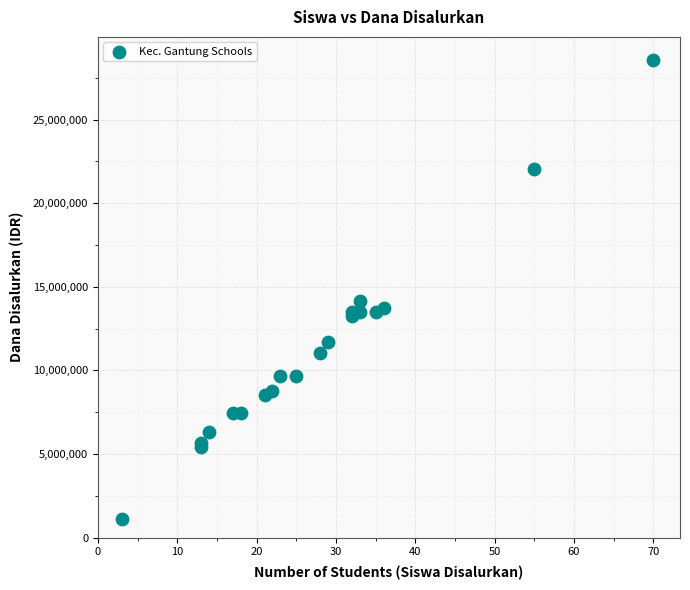

What Y value in the scatter plot is closest to 14850000?

14175000